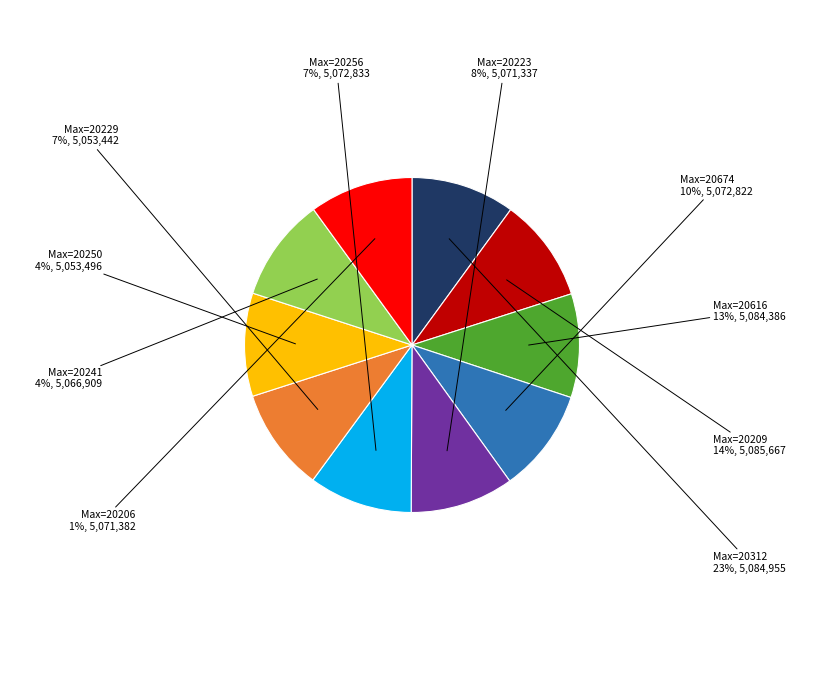

Is there any slice that represents more than half of the pie?

No